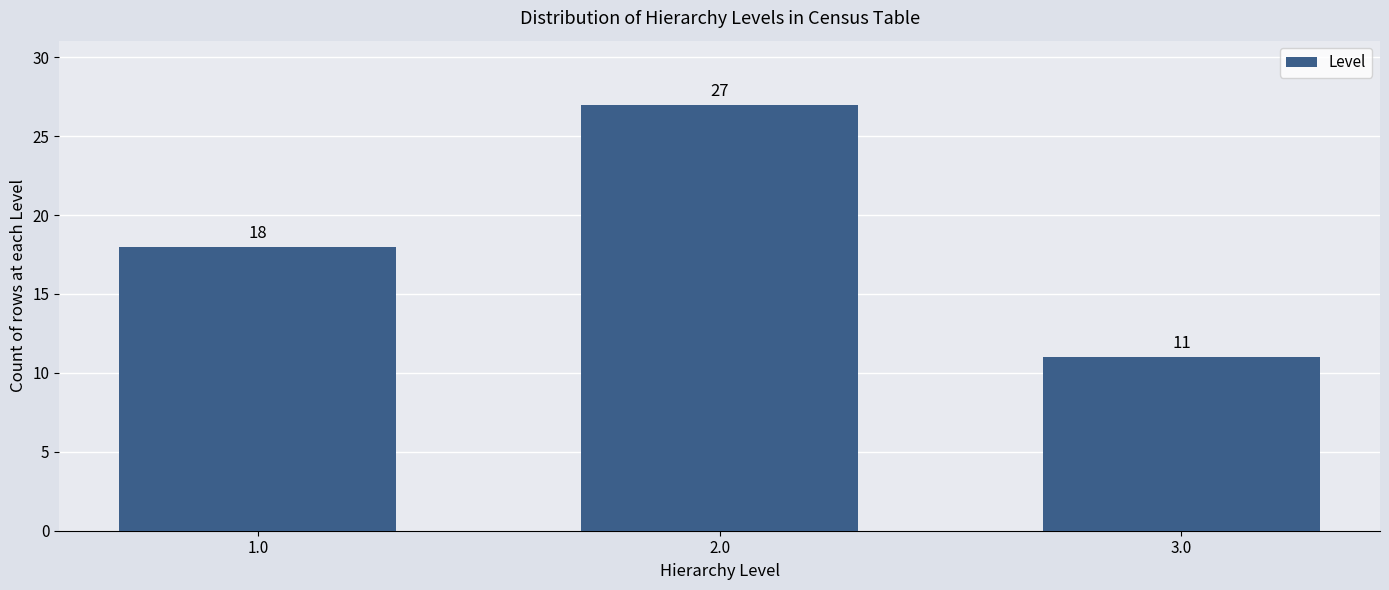

Reading right to left, extract all data points from this chart.

11	27	18